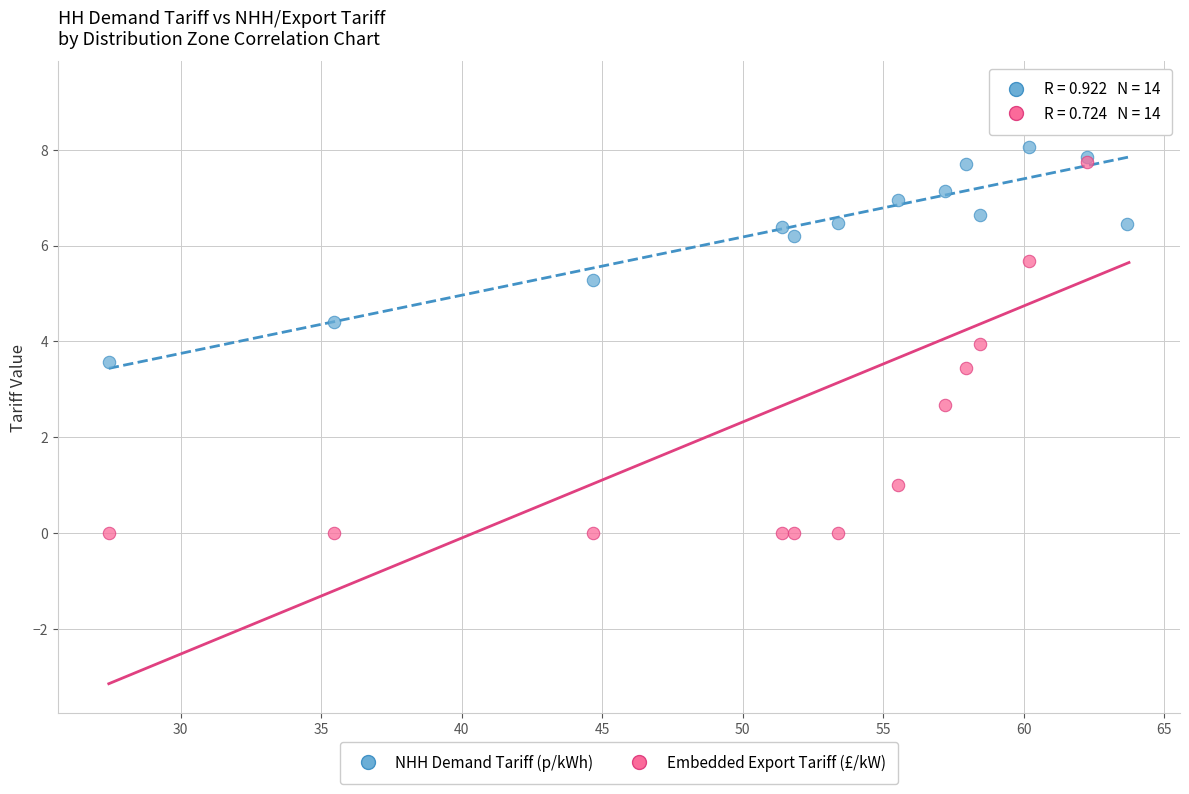

What are all the series names shown in the legend?

NHH Demand Tariff (p/kWh), Embedded Export Tariff (£/kW)